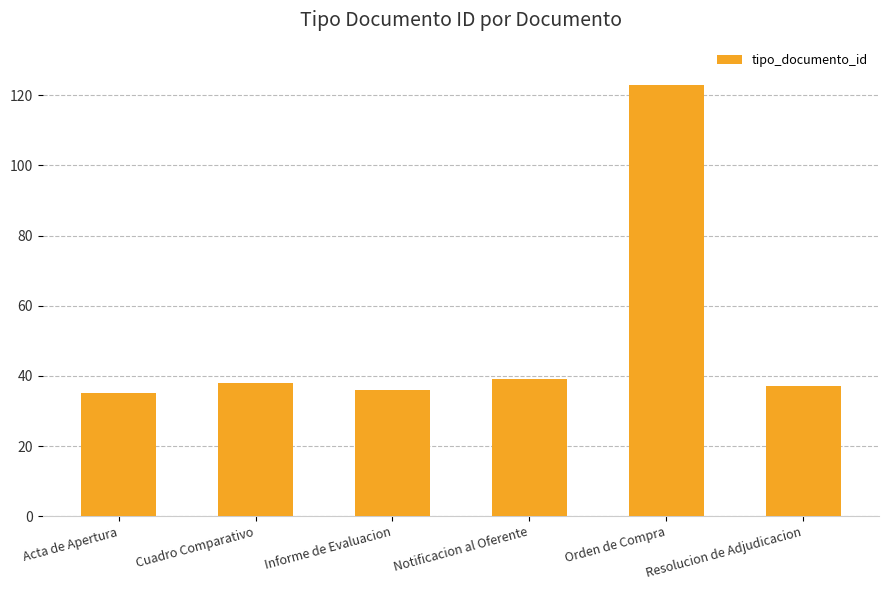

Reading left to right, list all the values displayed in this chart.

Acta de Apertura=35	Cuadro Comparativo=38	Informe de Evaluacion=36	Notificacion al Oferente=39	Orden de Compra=123	Resolucion de Adjudicacion=37